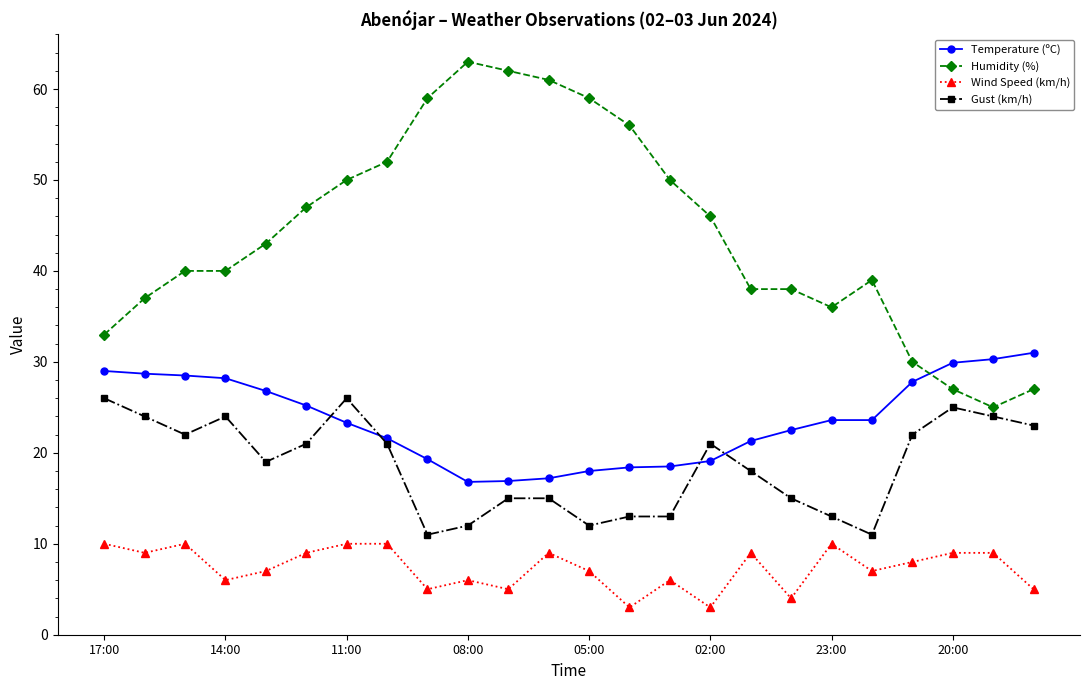

True or false: Gust (km/h) has more than 2 interior local peaks.

True